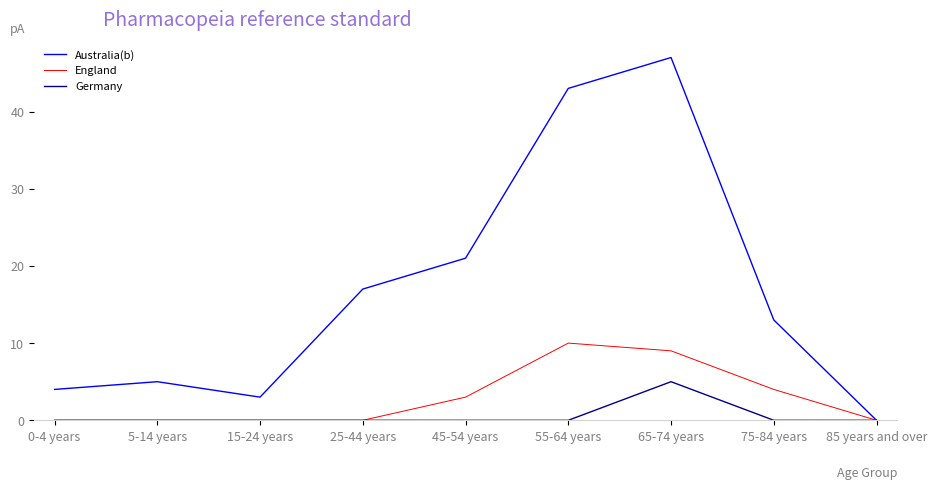

List the series in order of their peak value, lowest first.

Germany, England, Australia(b)